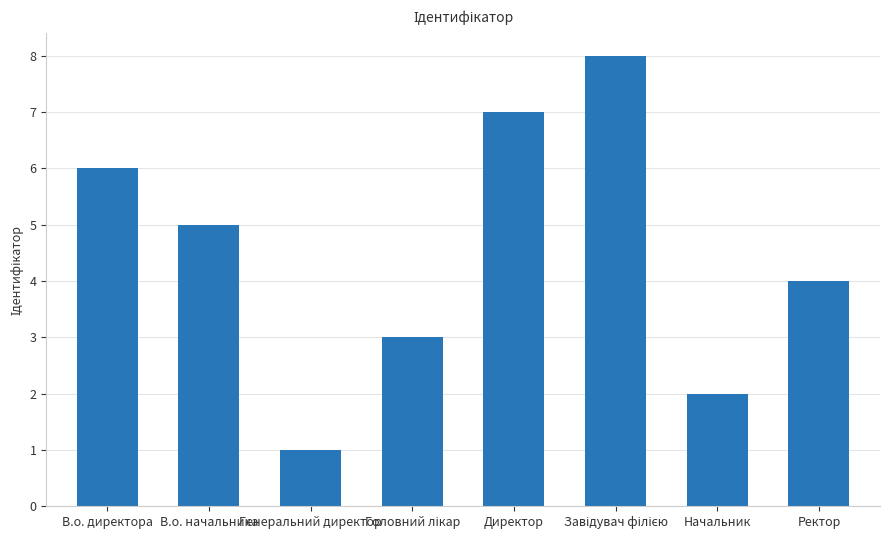

What position from the right is Ректор?

1